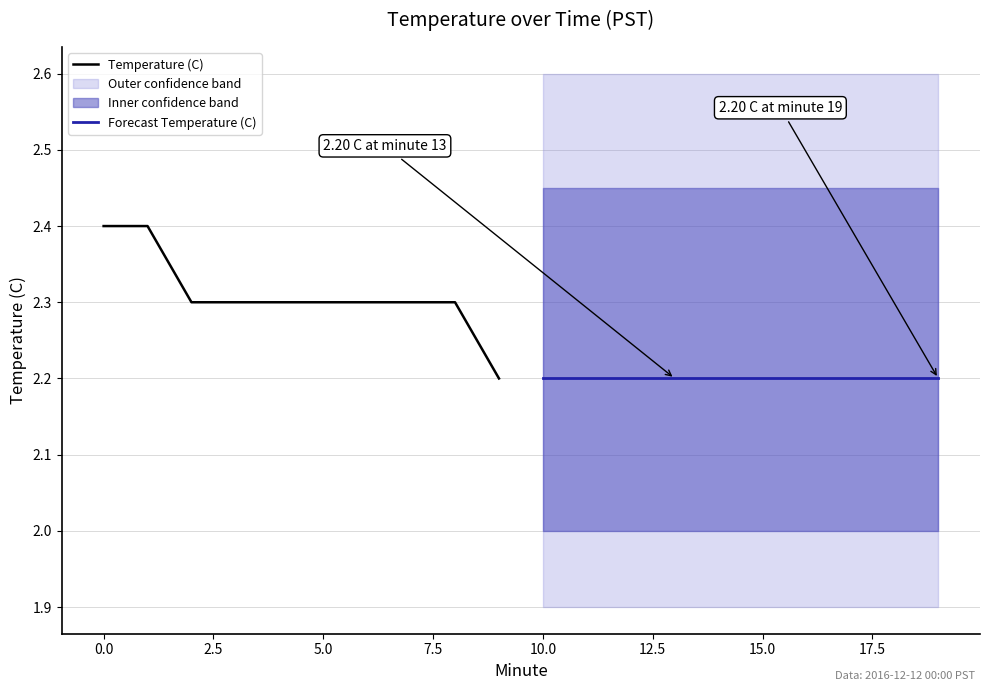

What is the smallest value displayed?

2.2